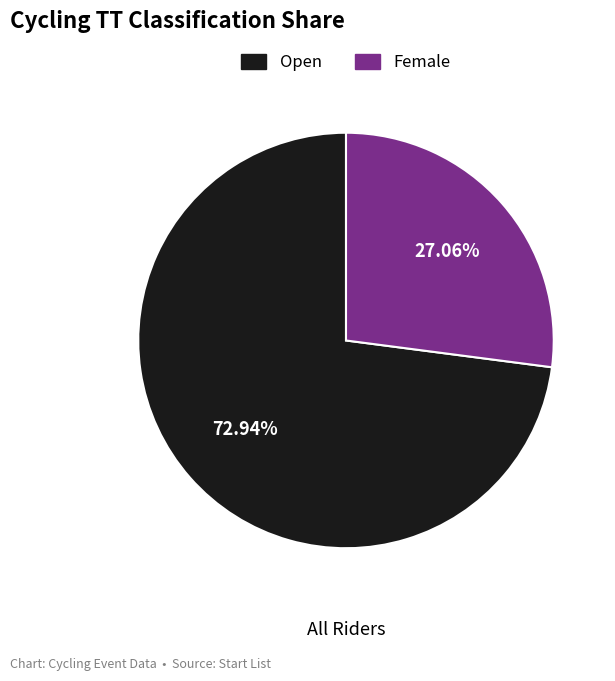

Which slice is the smallest?

Female